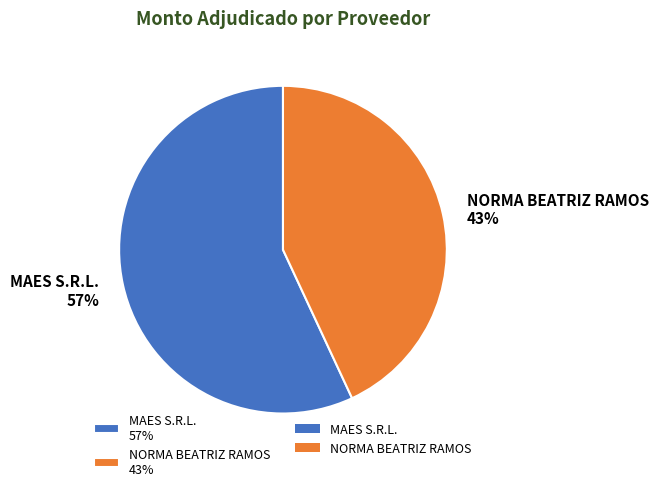

To the nearest percent, what is the combined percentage of MAES S.R.L. and NORMA BEATRIZ RAMOS?

100%